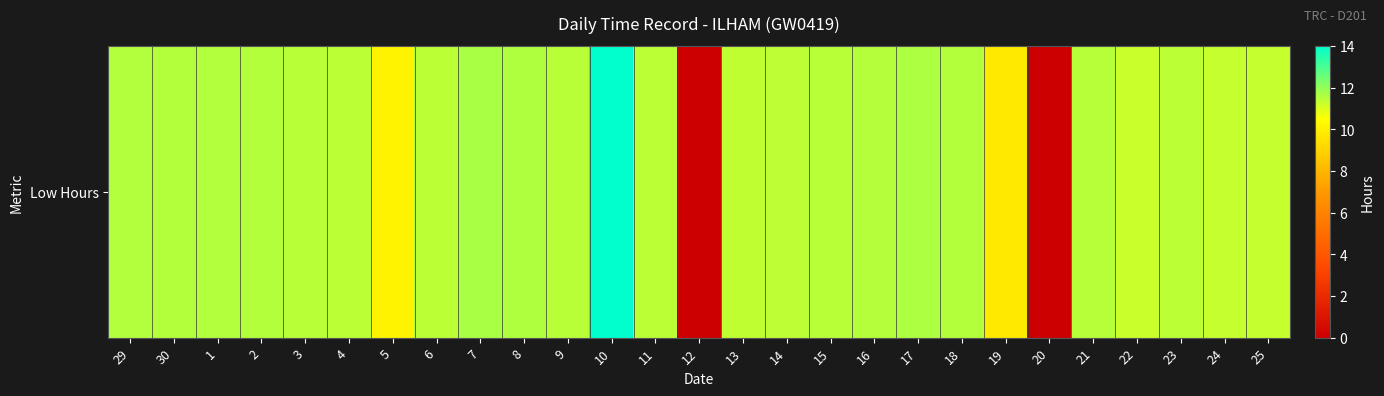

What is the difference between the values at 13 and 23?

0.1